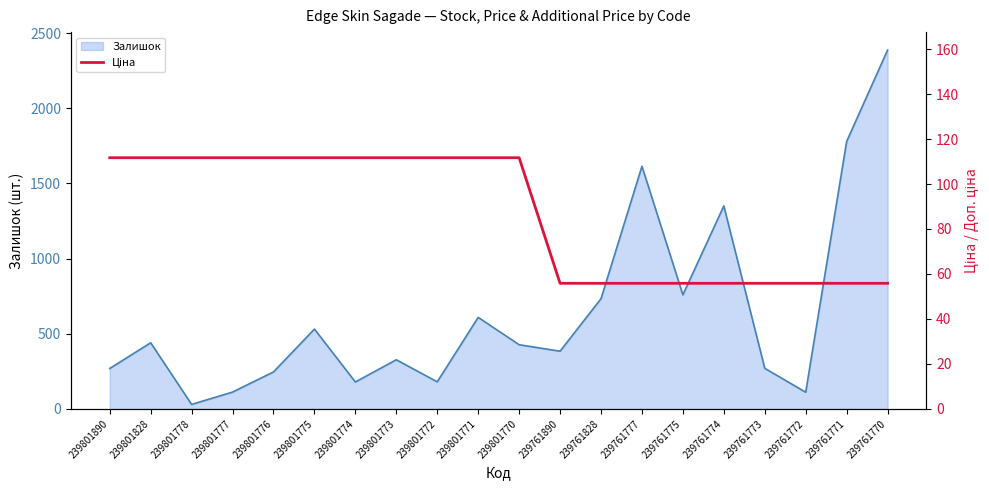

At which label is Залишок closest to 1208?

239761774